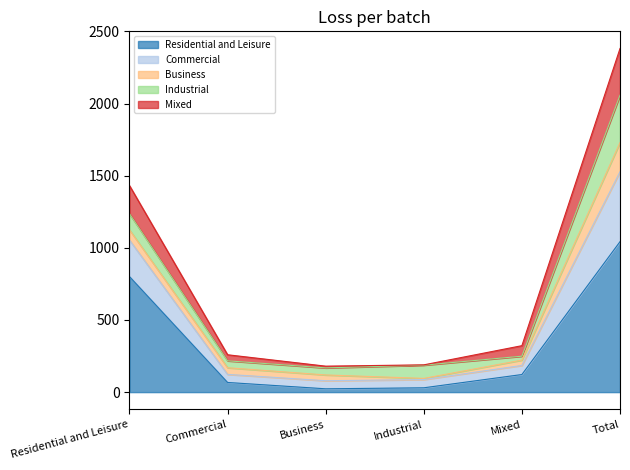

How many data points does each series have?

6